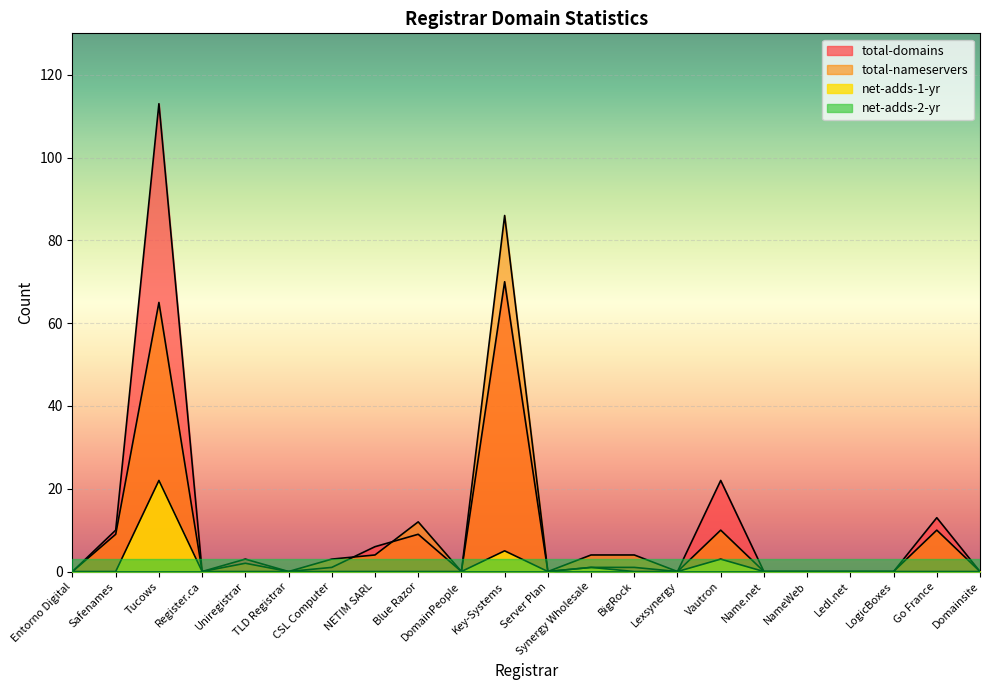

What is the highest value of the total-nameservers series?

86